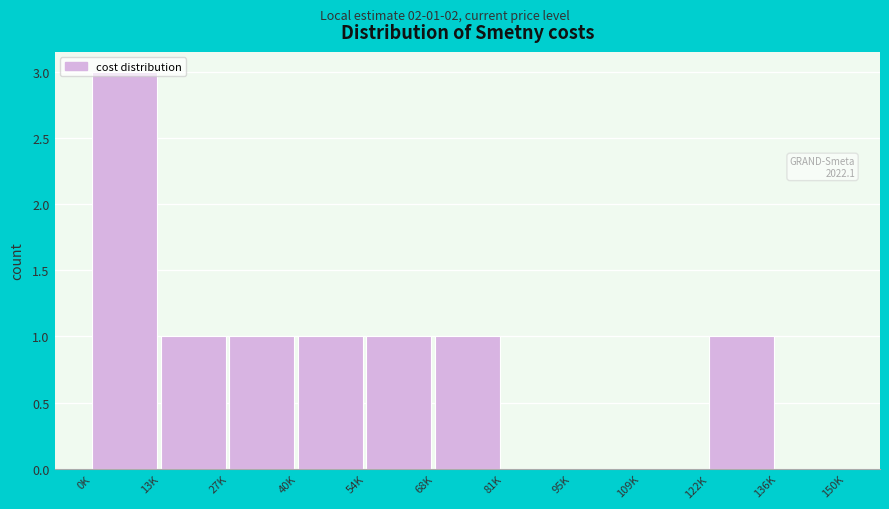

At which category does the chart reach its peak across all series?

0K